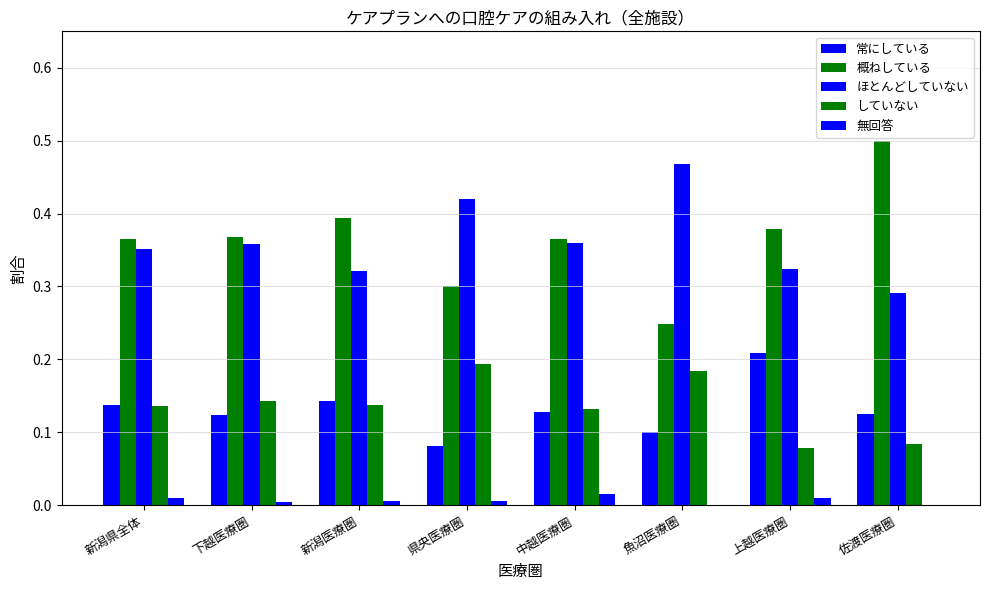

What is the label of the 1st bar from the left?

新潟県全体